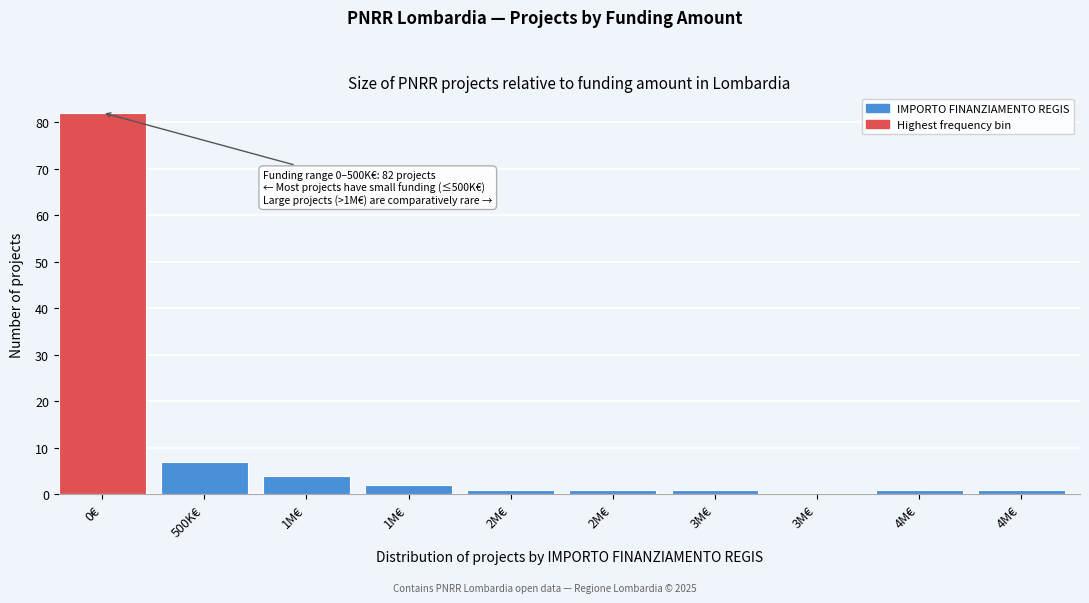

How many data points does each series have?

10